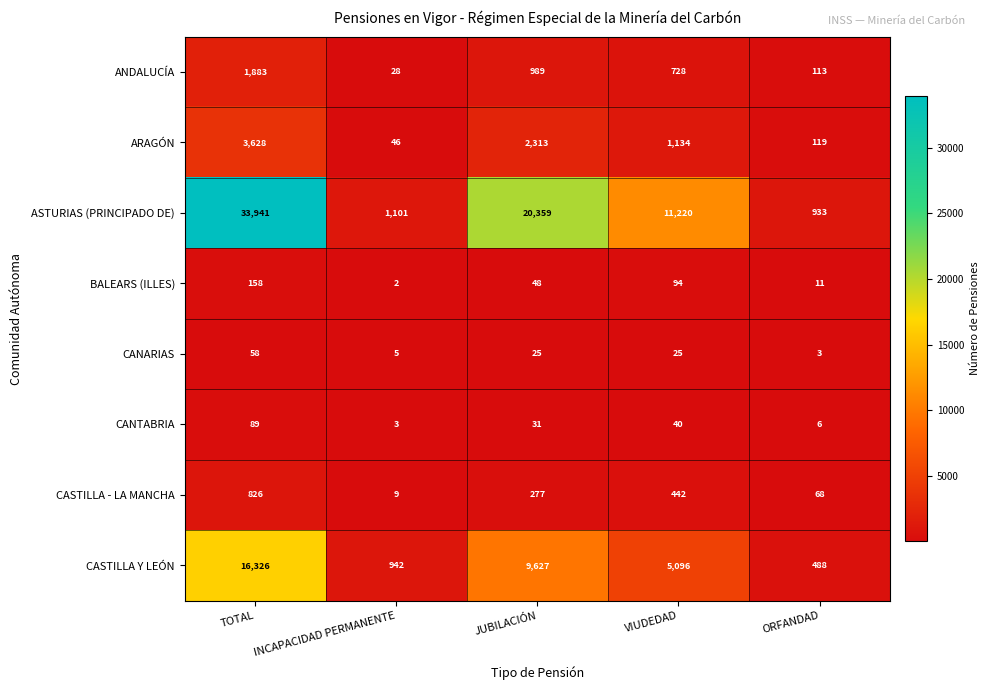

What value does the BALEARS (ILLES) series have at TOTAL?

158